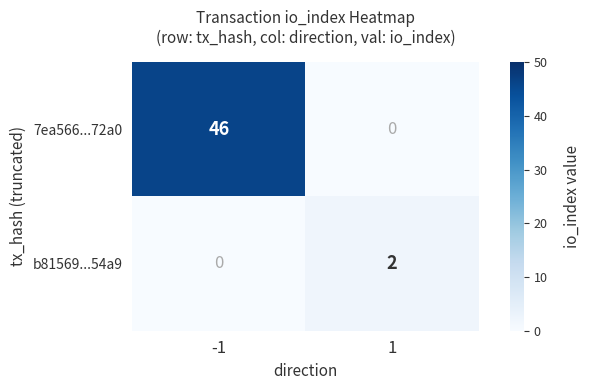

Between -1 and 1, which series saw the biggest shift?

7ea566...72a0